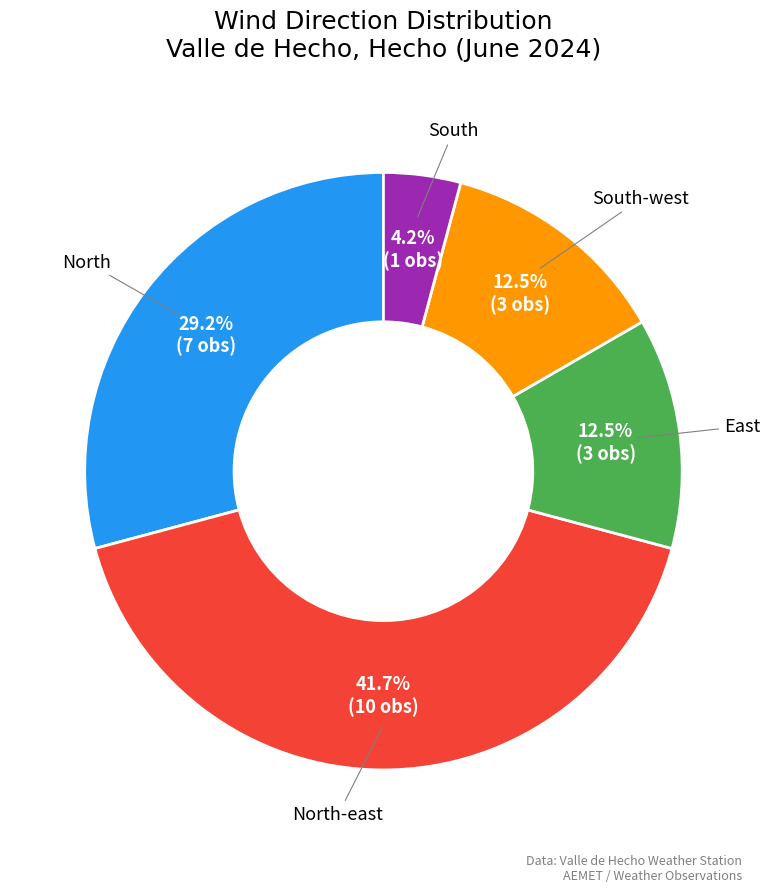

How many segments does this pie chart have?

5